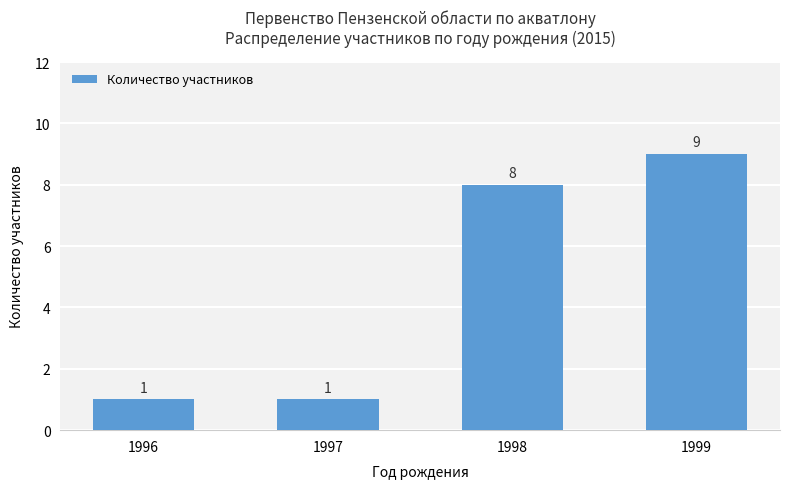

How many bars are there in total?

4